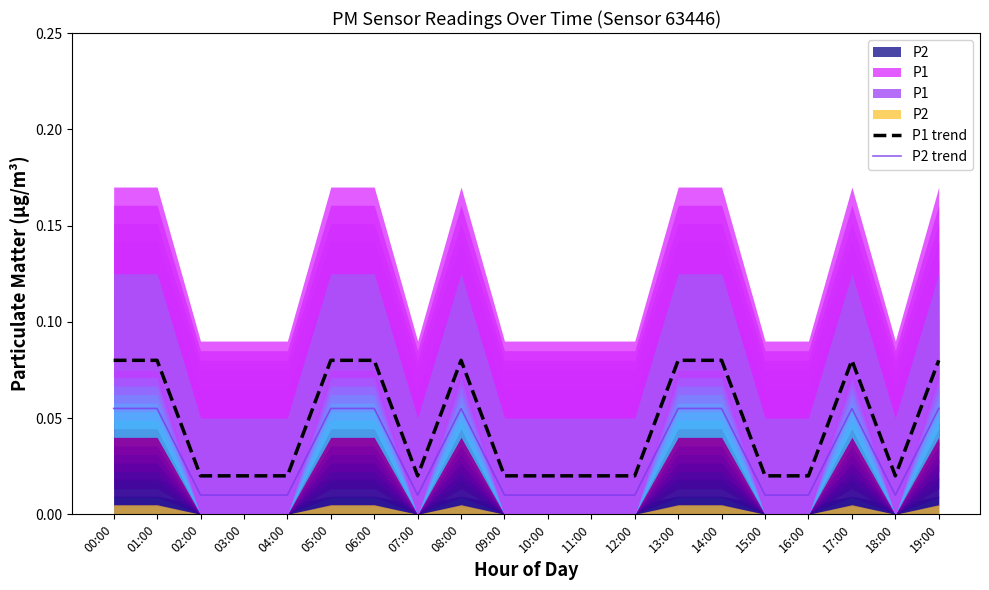

List the labels in order of P1 trend value, largest first.

00:00, 01:00, 05:00, 06:00, 08:00, 13:00, 14:00, 17:00, 19:00, 02:00, 03:00, 04:00, 07:00, 09:00, 10:00, 11:00, 12:00, 15:00, 16:00, 18:00